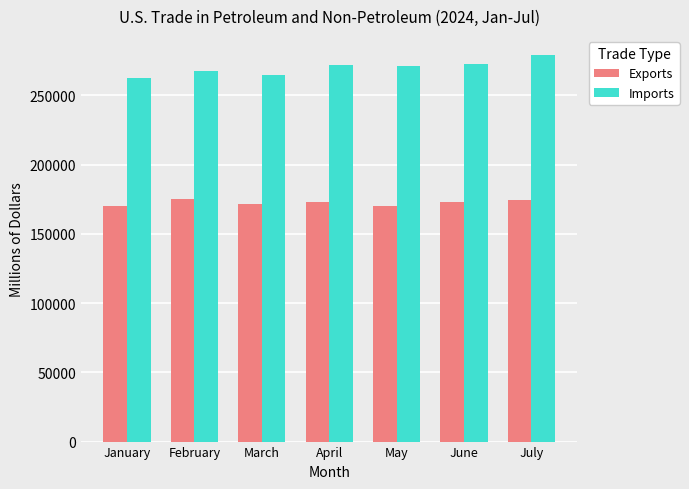

What is the total value across all series at February?

443078